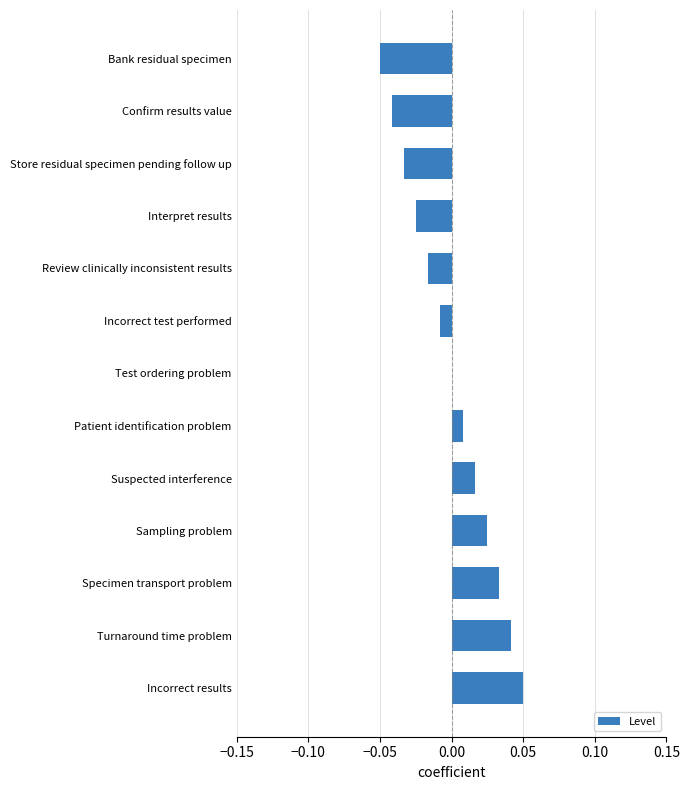

What is the change in value from Bank residual specimen to Turnaround time problem?

+0.1